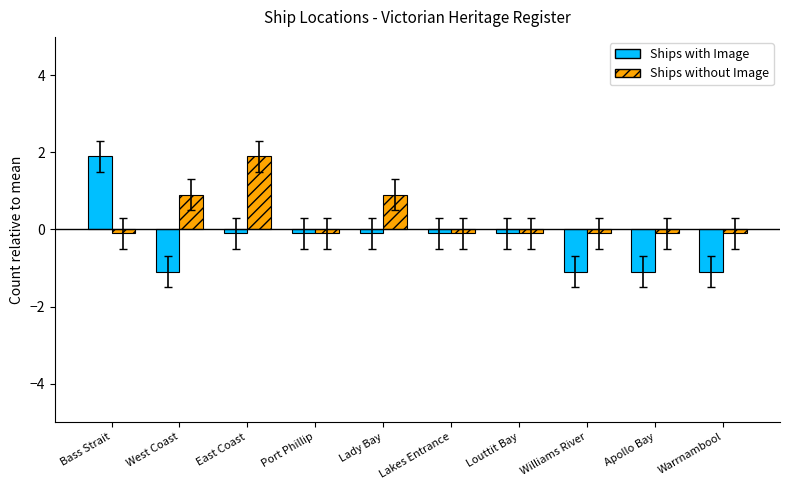

What is the minimum value for Ships without Image?

-0.1